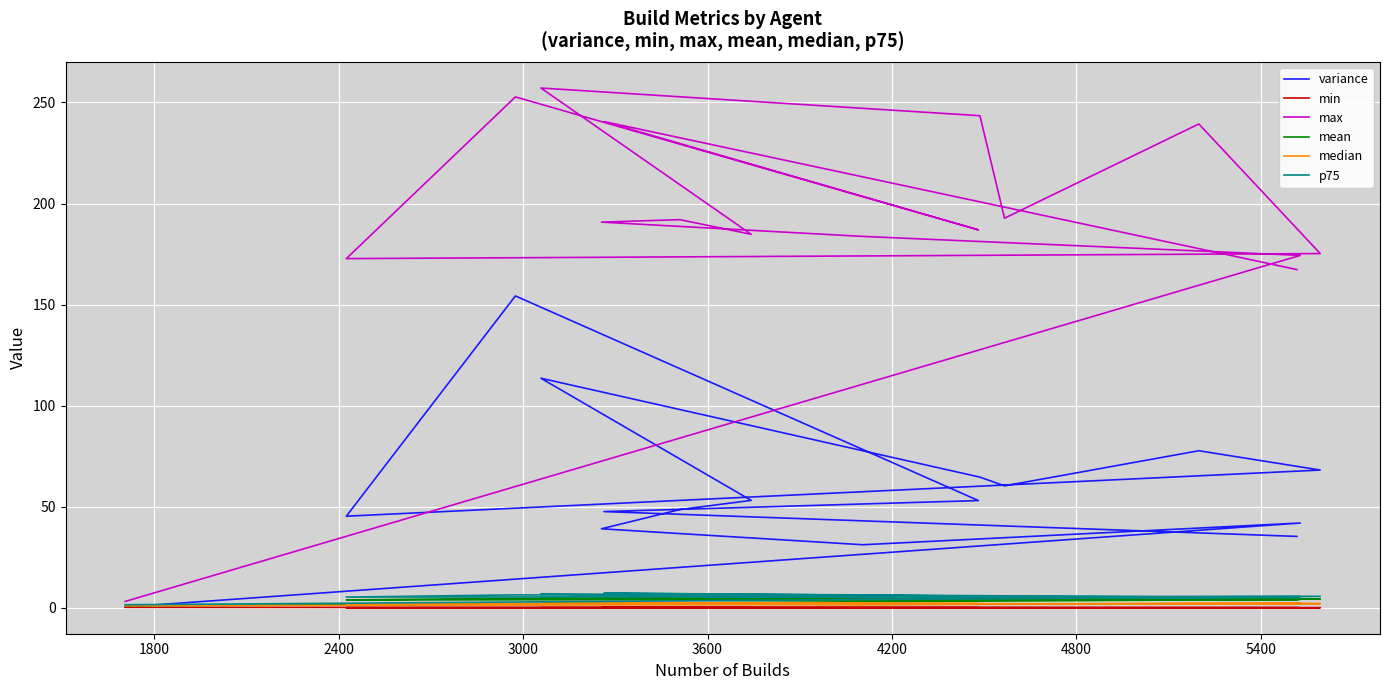

What is the value of the p75 point at the 16th from the left?

1.5